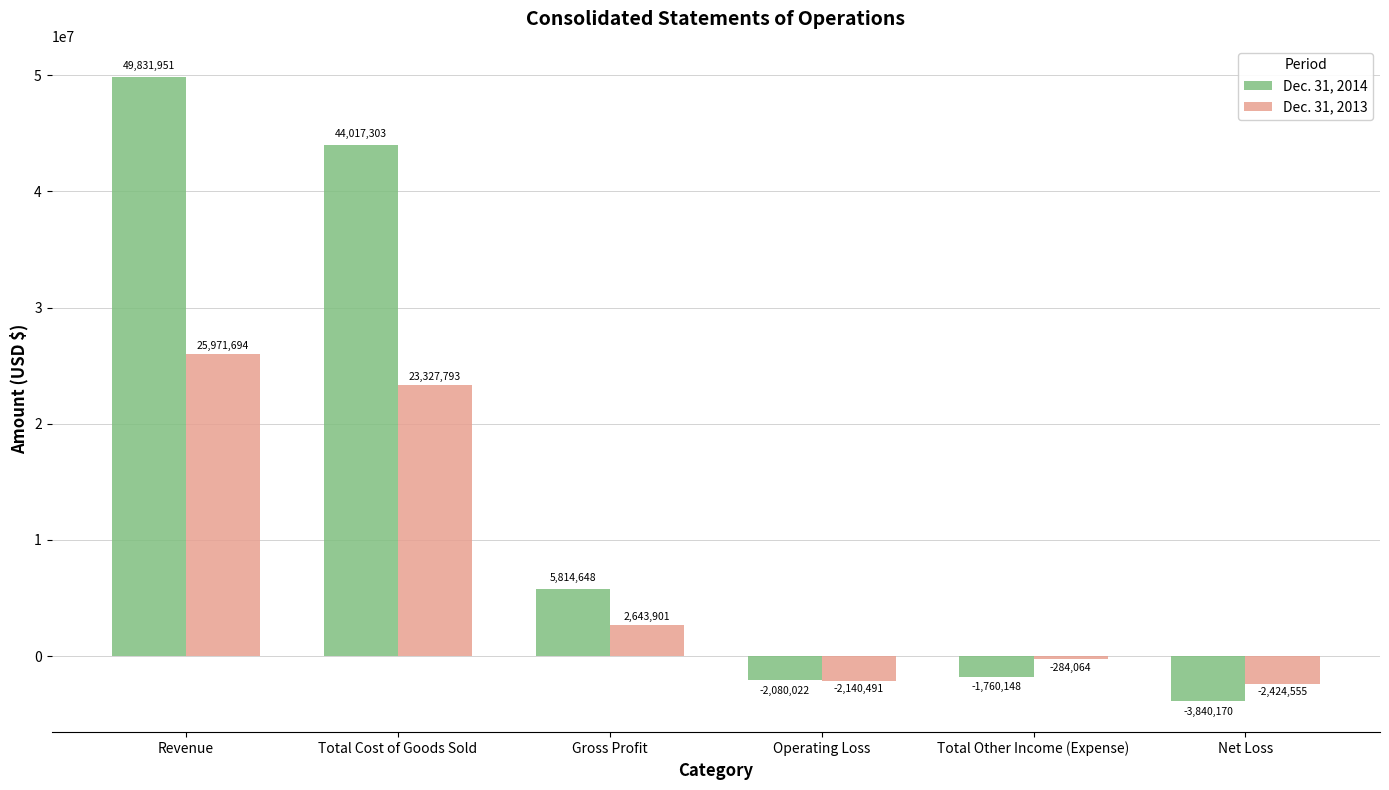

Where is Dec. 31, 2013 nearest to the value 11773569?

Gross Profit